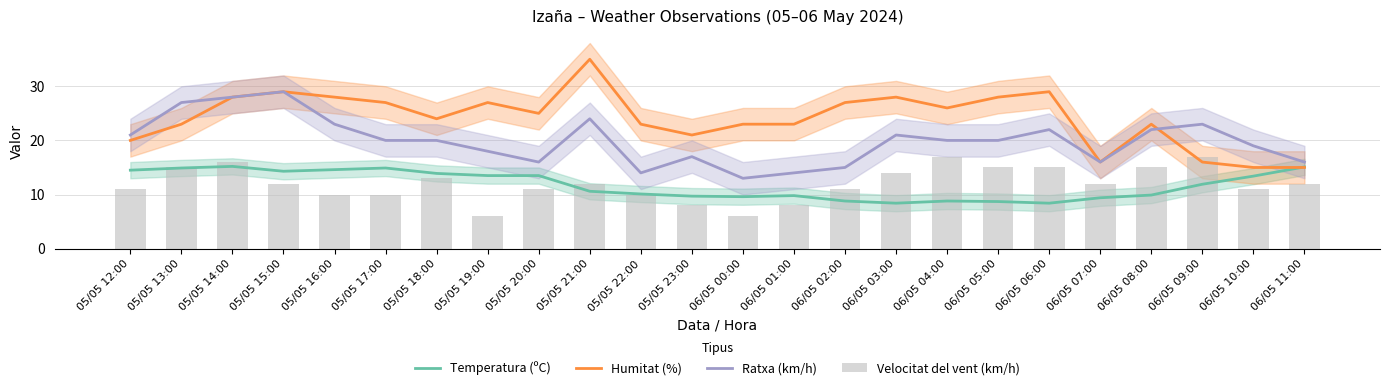

How many data points does each series have?

24